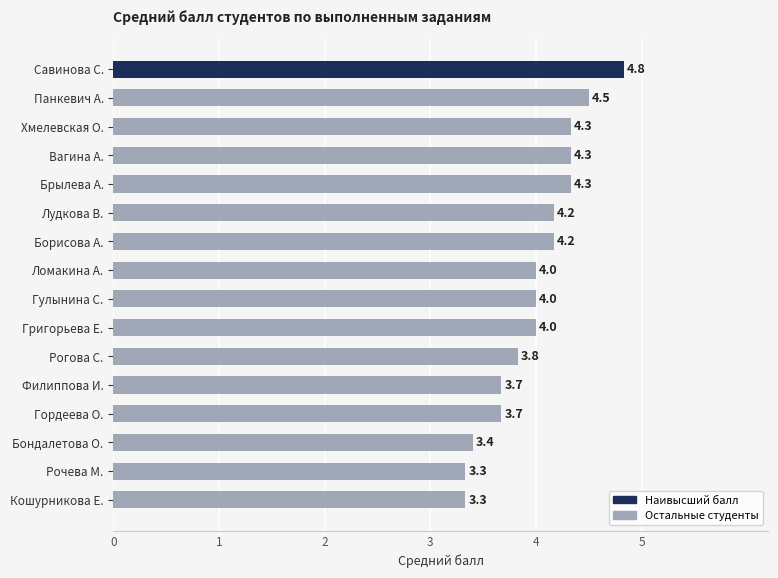

Reading bottom to top, extract all data points from this chart.

3.3	3.3	3.4	3.7	3.7	3.8	4.0	4.0	4.0	4.2	4.2	4.3	4.3	4.3	4.5	4.8